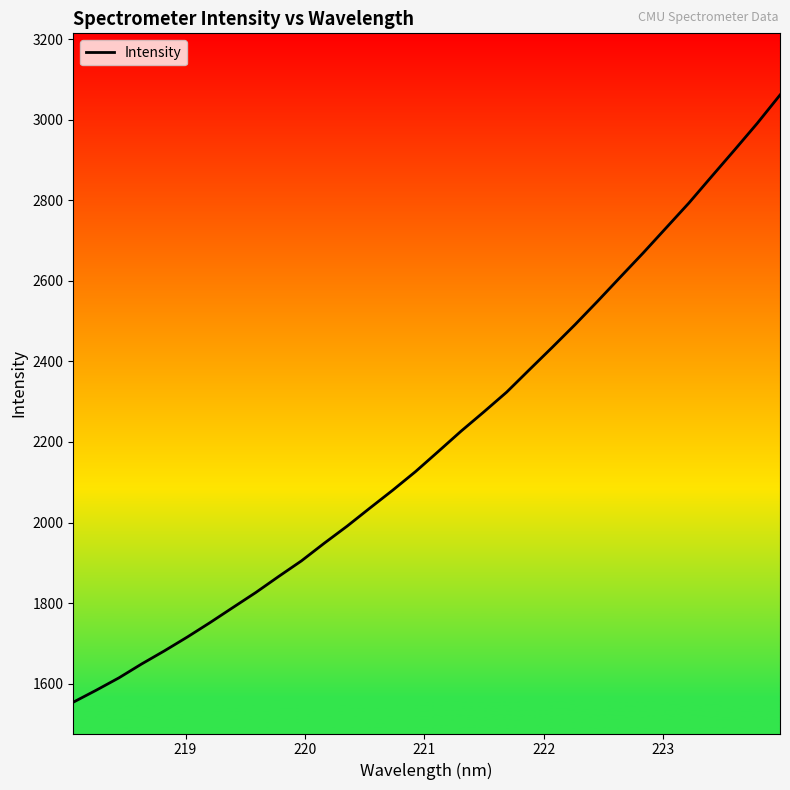

What is the maximum value shown in the chart?

3061.3